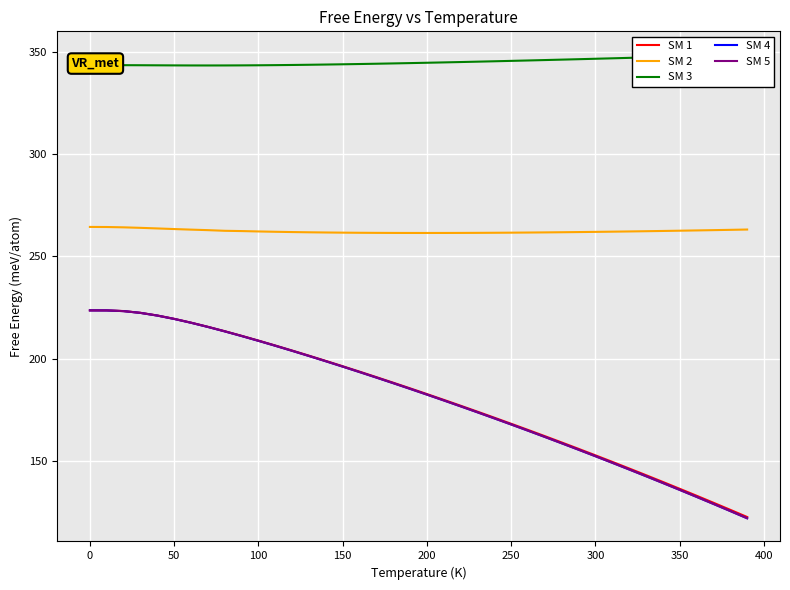

What is the average value of the SM 1 series?

181.0